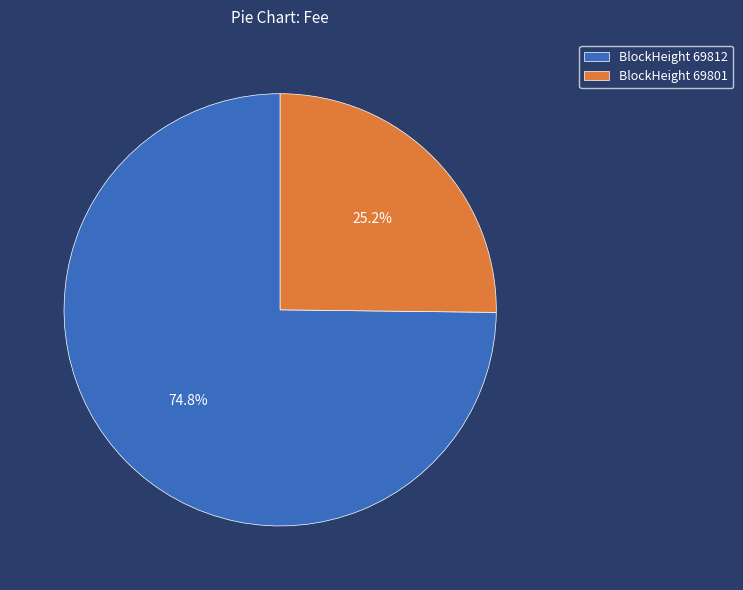

How many segments does this pie chart have?

2